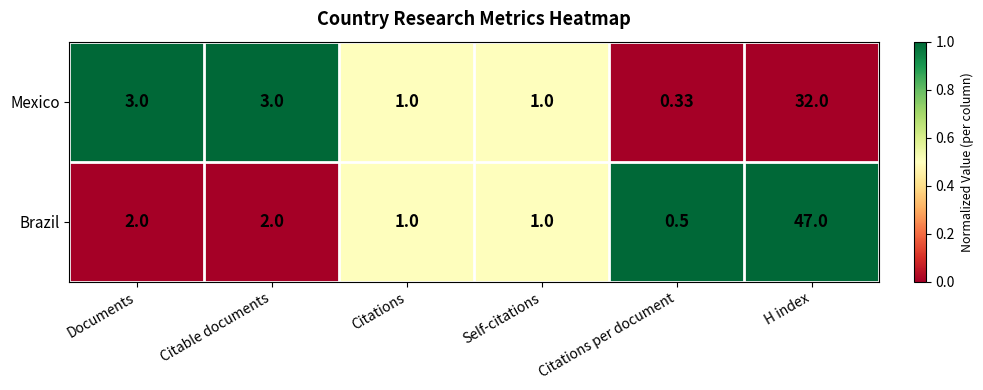

What is the spread (max minus min) of values at Citable documents?

1.0